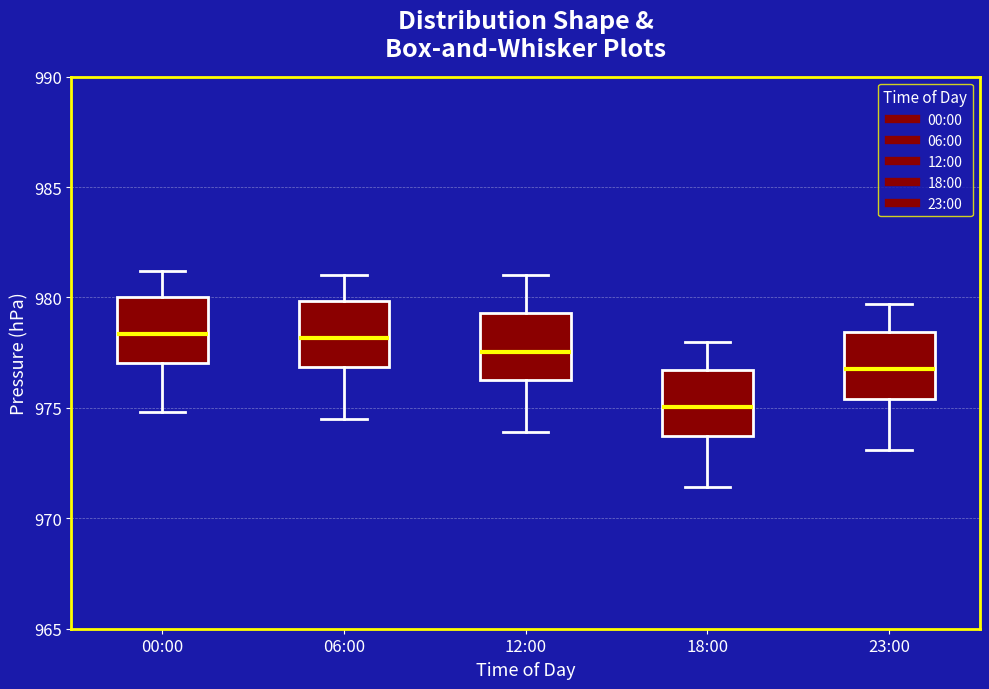

Reading left to right, read every box against the y-axis: the position of its median line, the range the box covers, and the ends of its whiskers. The values are not printed on the chart, so give them approximately, as read against the axis.

00:00: median 978.5, box 977.0 to 980.0, whiskers 975.0 to 981.0
06:00: median 978.0, box 977.0 to 980.0, whiskers 974.5 to 981.0
12:00: median 977.5, box 976.5 to 979.5, whiskers 974.0 to 981.0
18:00: median 975.0, box 973.5 to 976.5, whiskers 971.5 to 978.0
23:00: median 977.0, box 975.5 to 978.5, whiskers 973.0 to 979.5